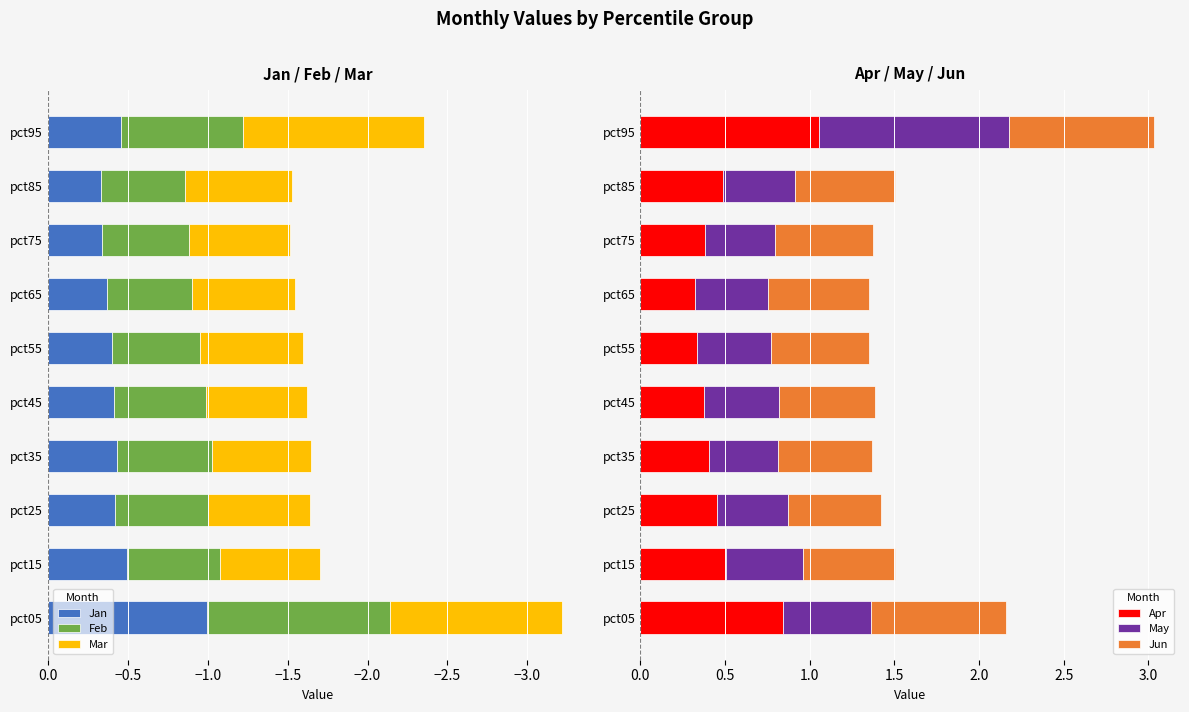

What is the difference between the maximum and second lowest values in the Apr series?

0.7